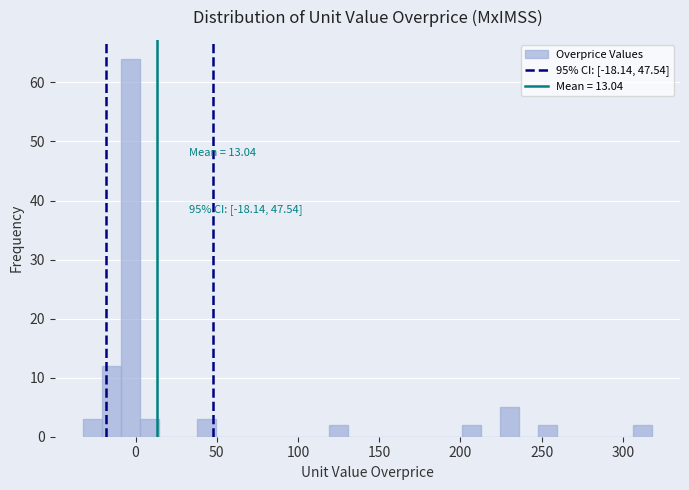

Read against the x-axis, roughly where is the centre of the tallest bar?

-5